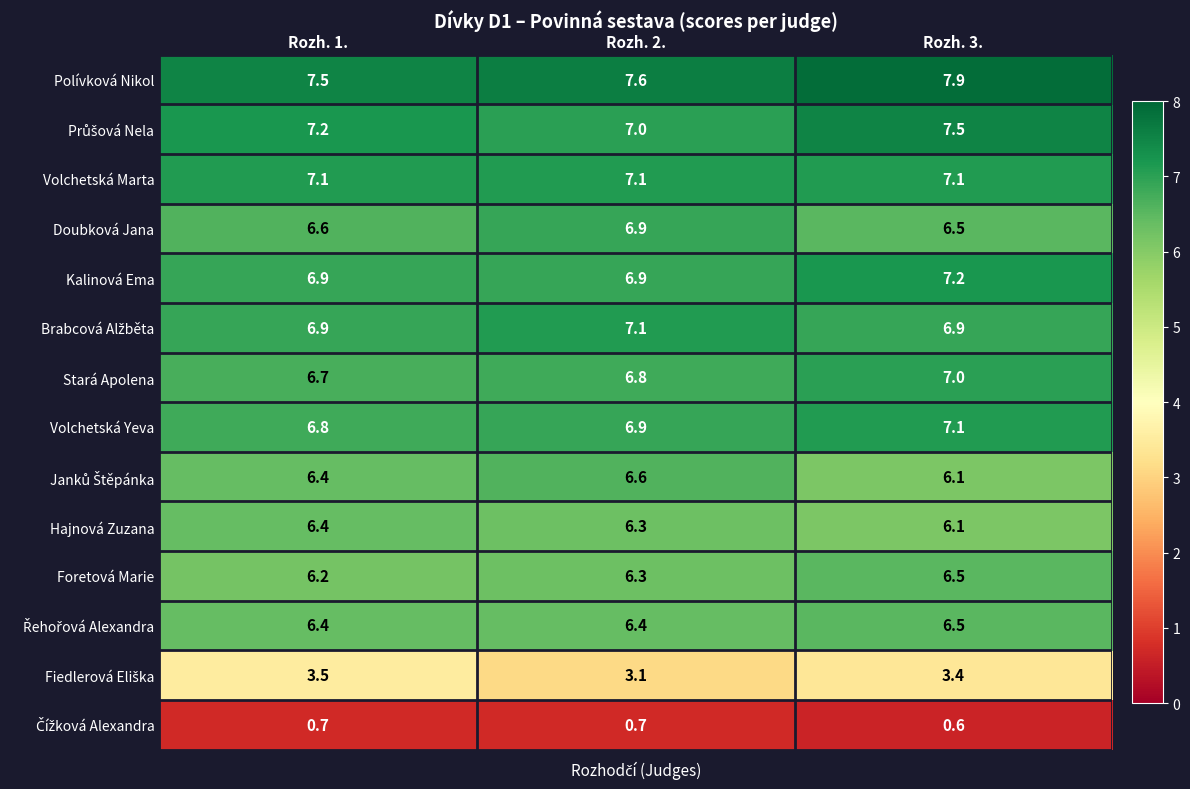

What is the total value across all series at Rozh. 2.?

85.7